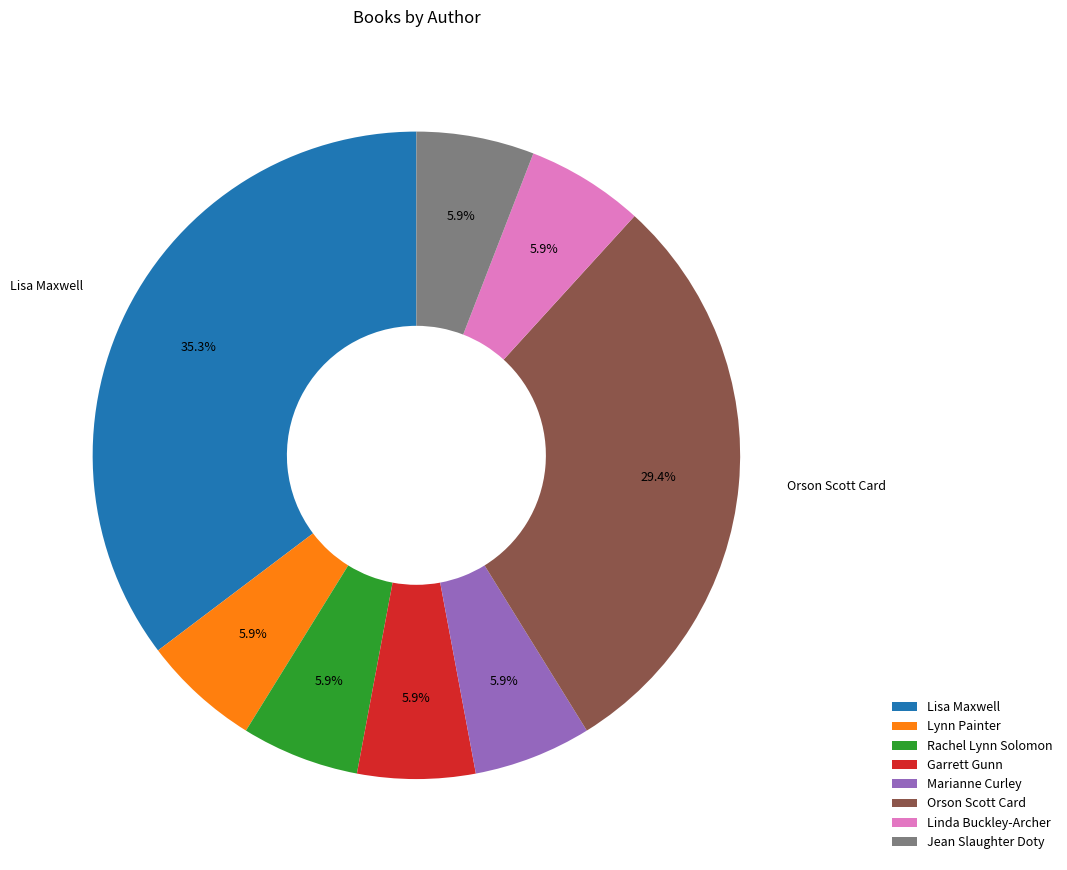

Is there any slice that represents more than half of the pie?

No